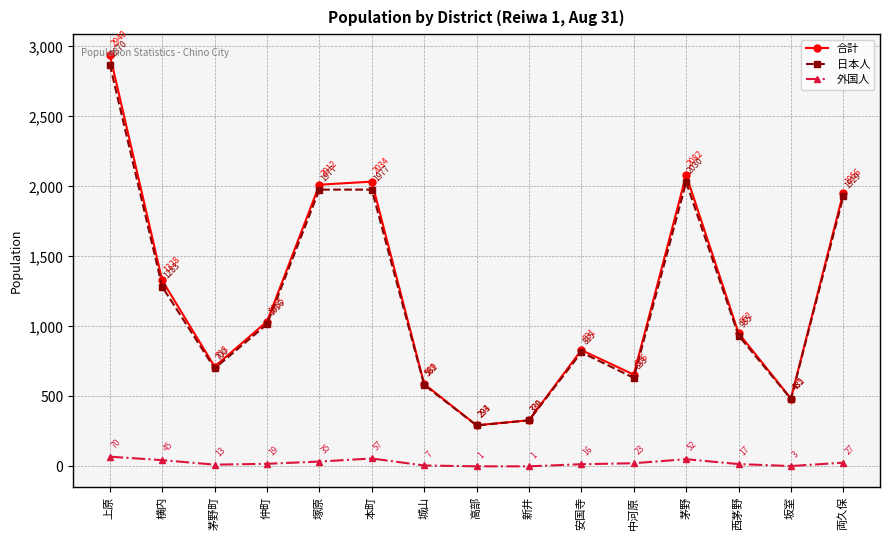

Reading right to left, list all the values displayed in this chart.

合計: 1956	485	952	2082	656	831	330	294	589	2034	2012	1035	713	1328	2940
日本人: 1929	482	935	2030	633	815	329	293	582	1977	1977	1016	700	1283	2870
外国人: 27	3	17	52	23	16	1	1	7	57	35	19	13	45	70